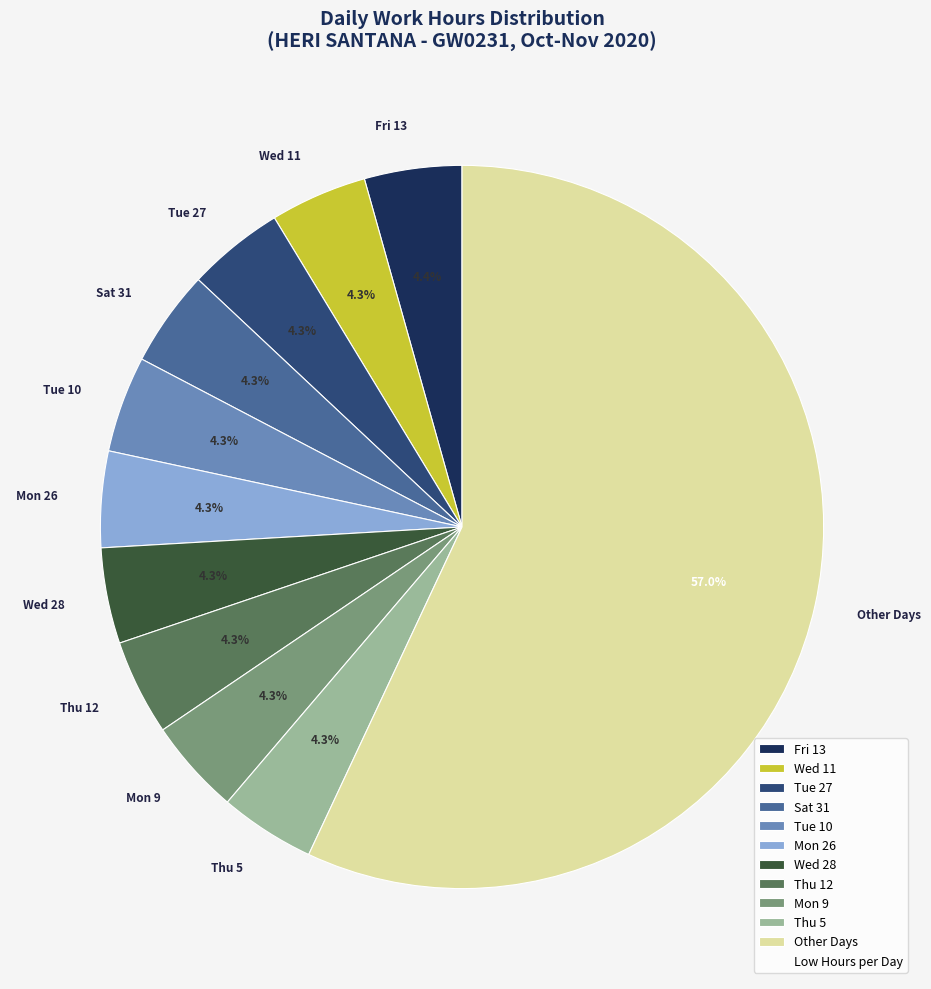

What is the ratio of the value at Tue 27 to the value at Wed 11?

1.0